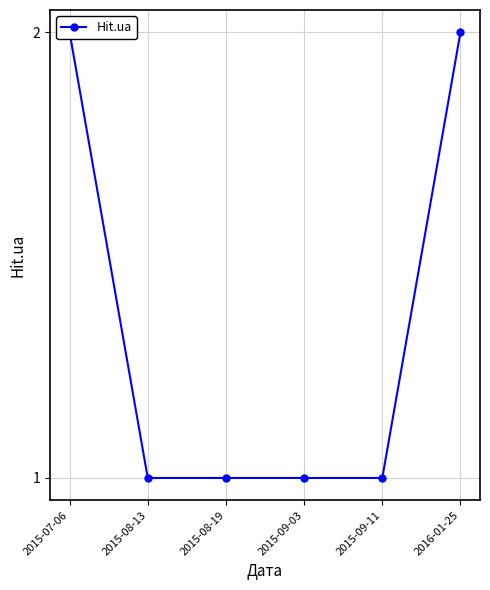

Count the values in the range 1 to 2.

6